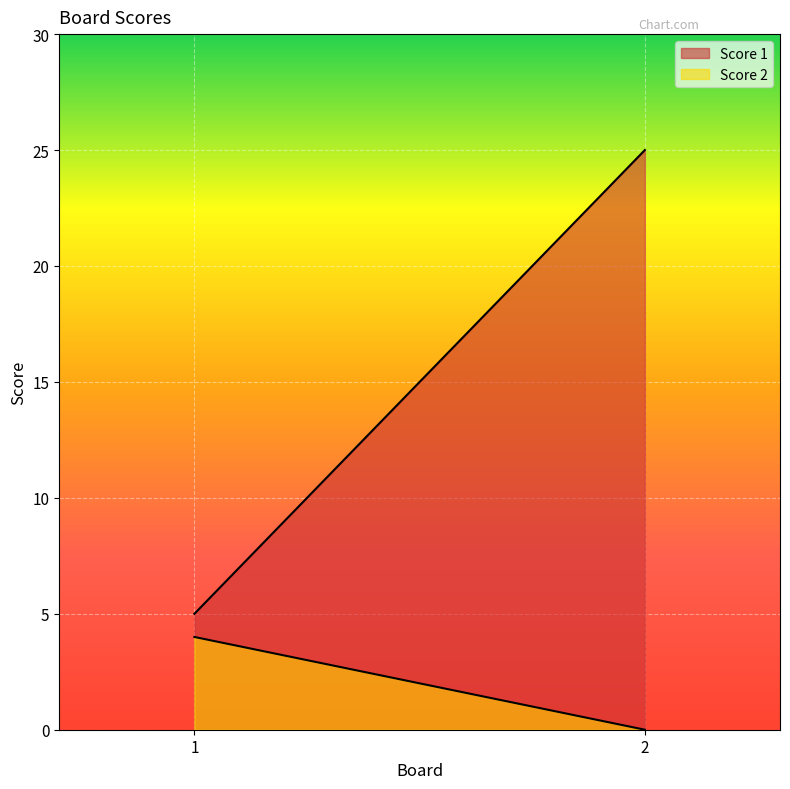

How many data points does each series have?

2